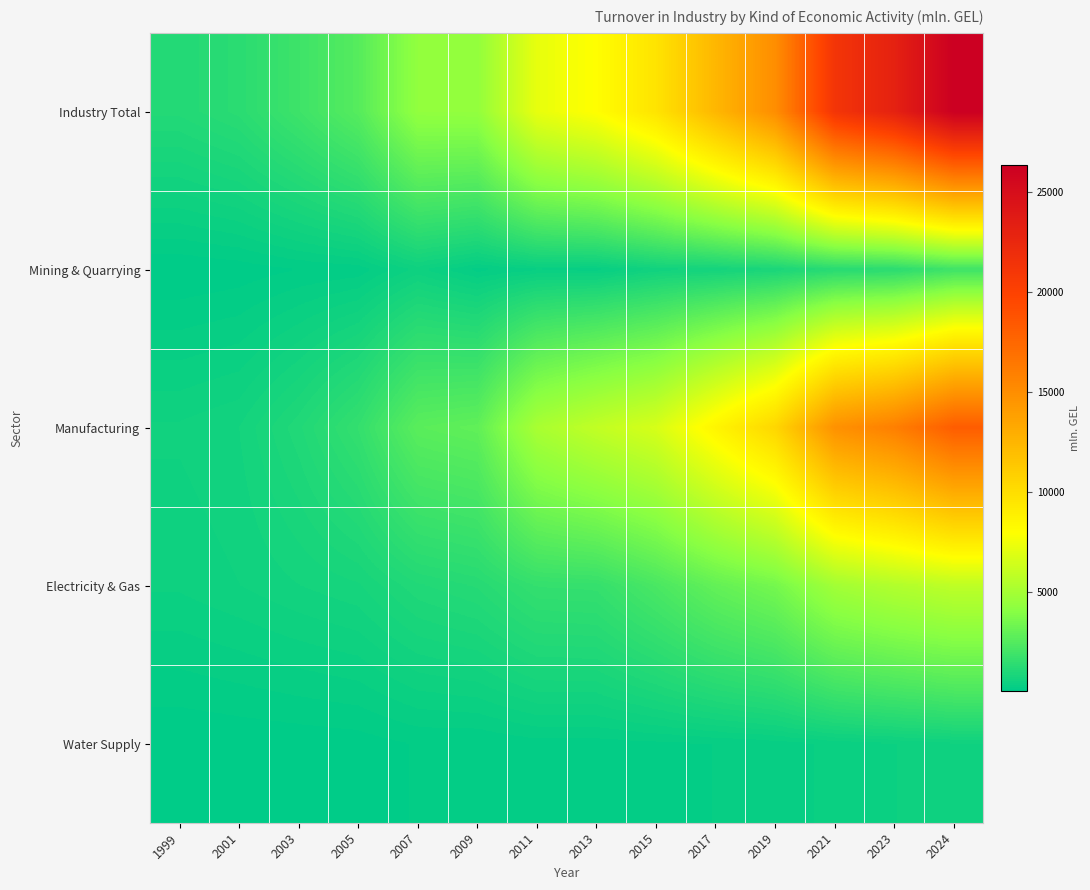

Which category has the lowest value across all series?

1999